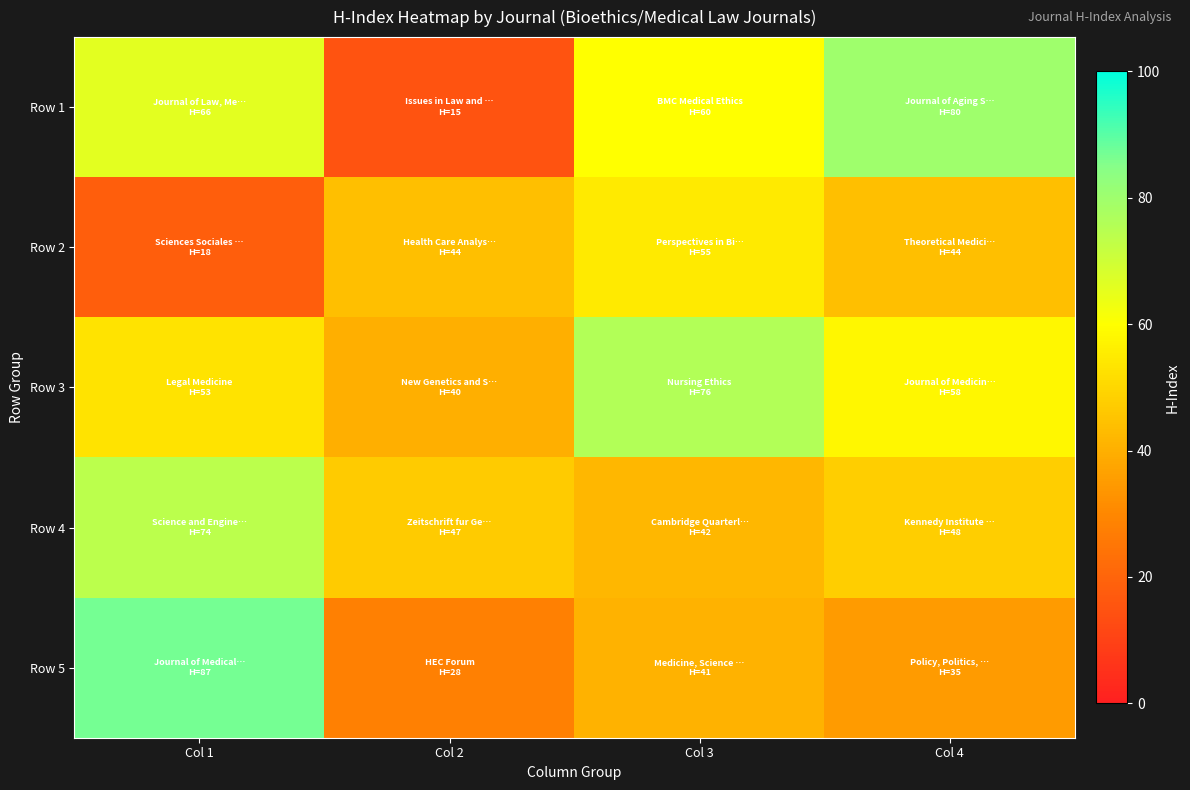

Count the number of categories in the chart.

4